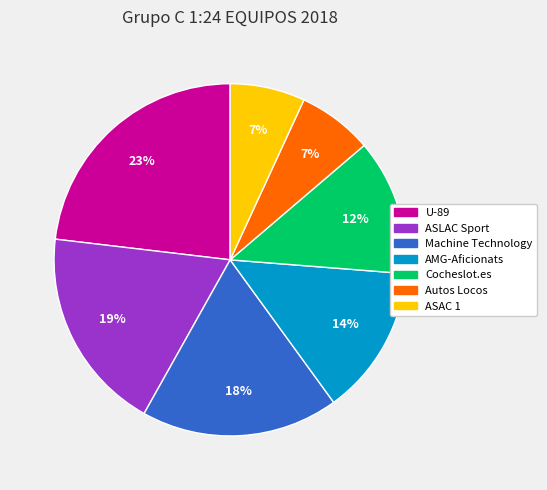

Between ASAC 1 and AMG-Aficionats, which is larger?

AMG-Aficionats